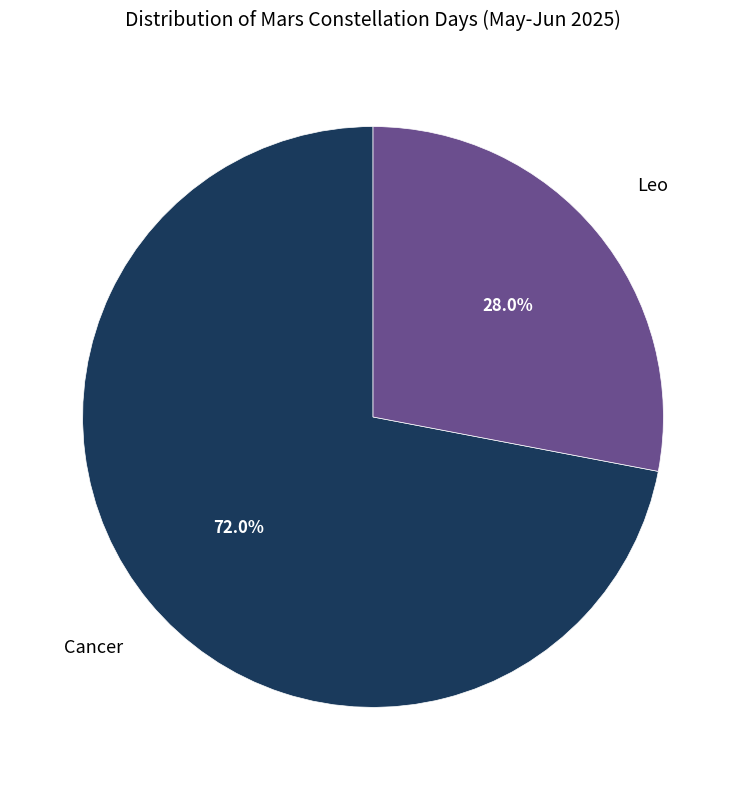

Rank the categories by value from highest to lowest.

Cancer, Leo